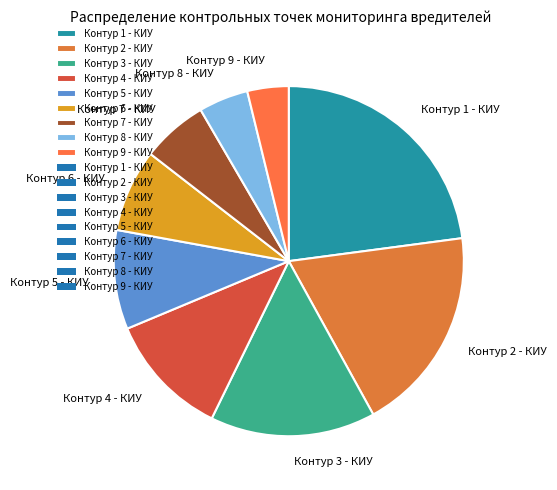

Do Контур 7 - КИУ and Контур 1 - КИУ together represent more than half of the pie?

No